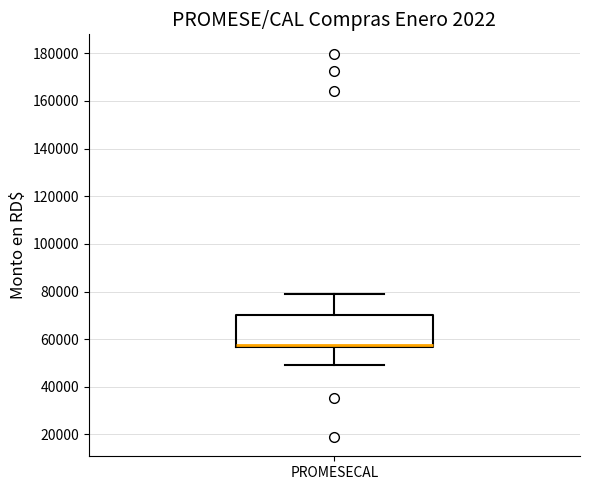

Where does the upper whisker of the box for PROMESECAL end on the y-axis? The values are not printed on the chart, so give them approximately, as read against the axis.

80000